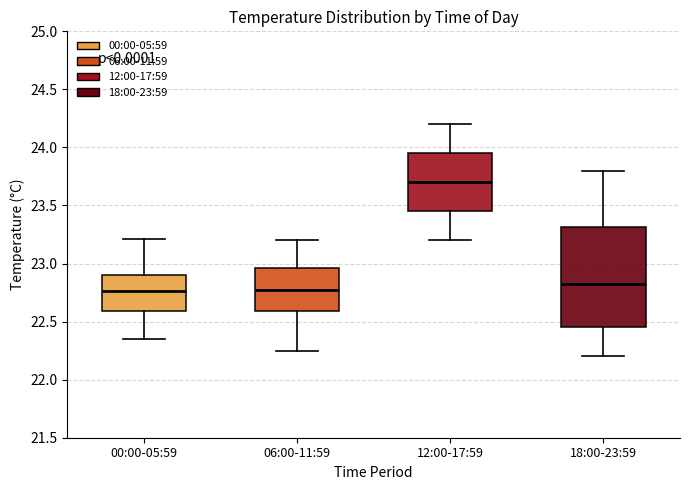

Where does the upper whisker of the box for 06:00-11:59 end on the y-axis? The values are not printed on the chart, so give them approximately, as read against the axis.

23.20